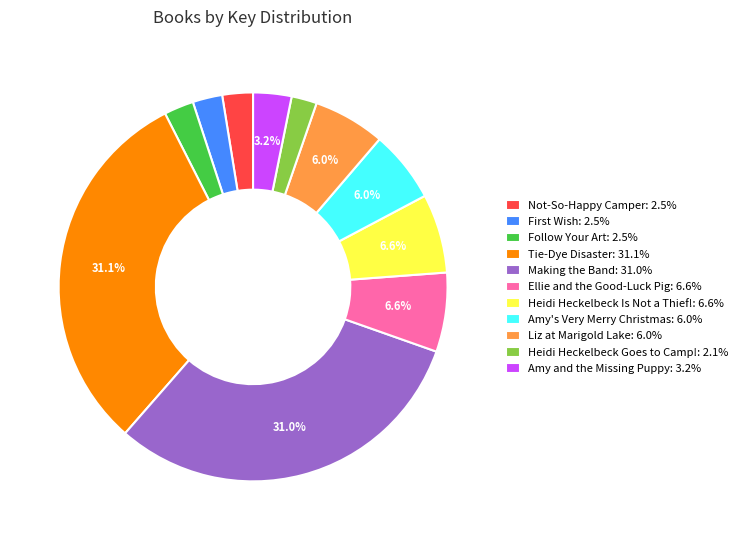

Is the sum of Not-So-Happy Camper and Ellie and the Good-Luck Pig greater than half?

No